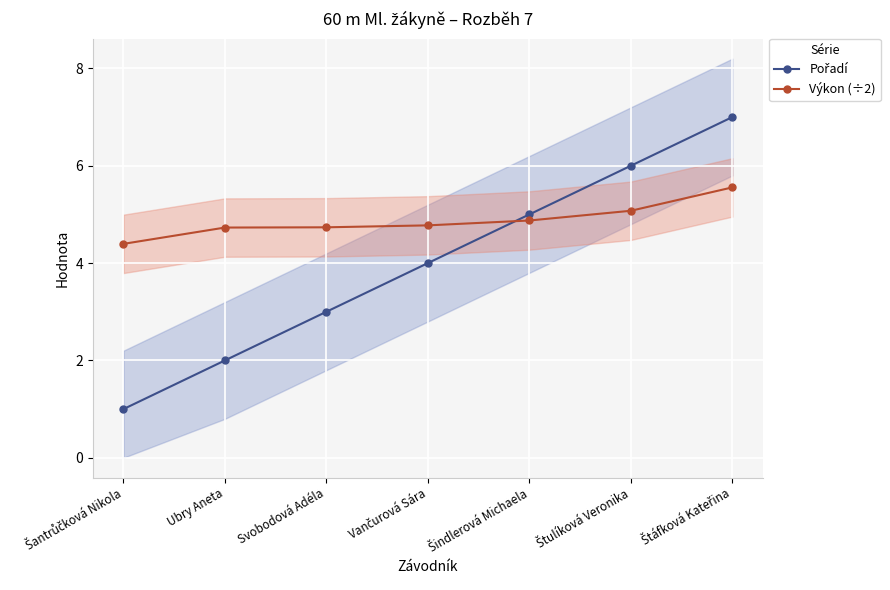

True or false: Pořadí and Výkon (÷2) intersect in this chart.

True